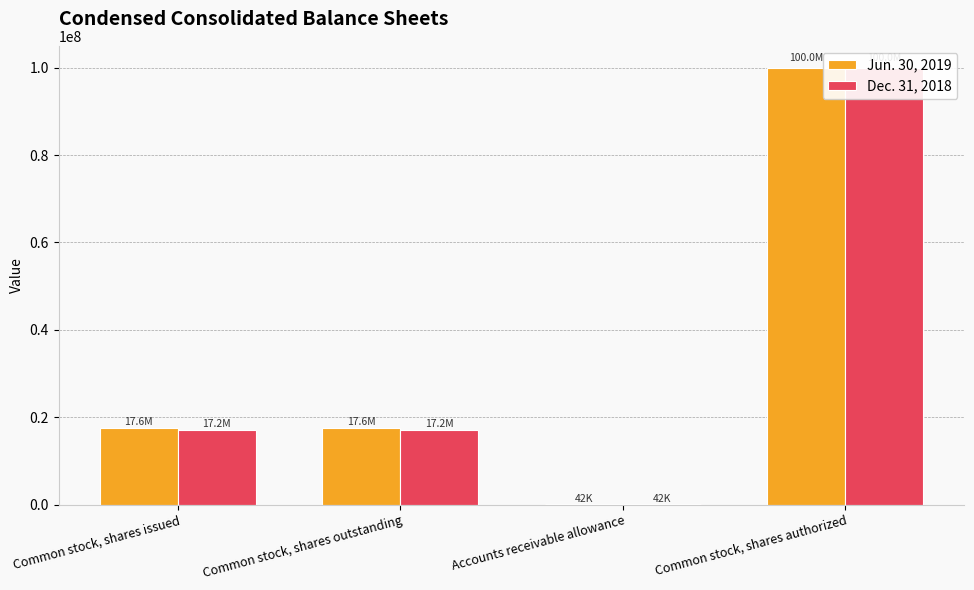

Read the Jun. 30, 2019 value at Accounts receivable allowance.

42000